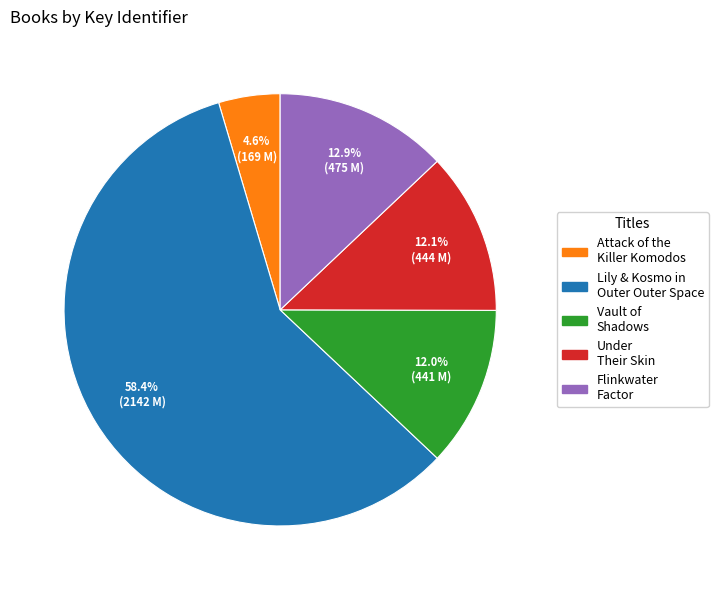

Which slice is the smallest?

Attack of the Killer Komodos